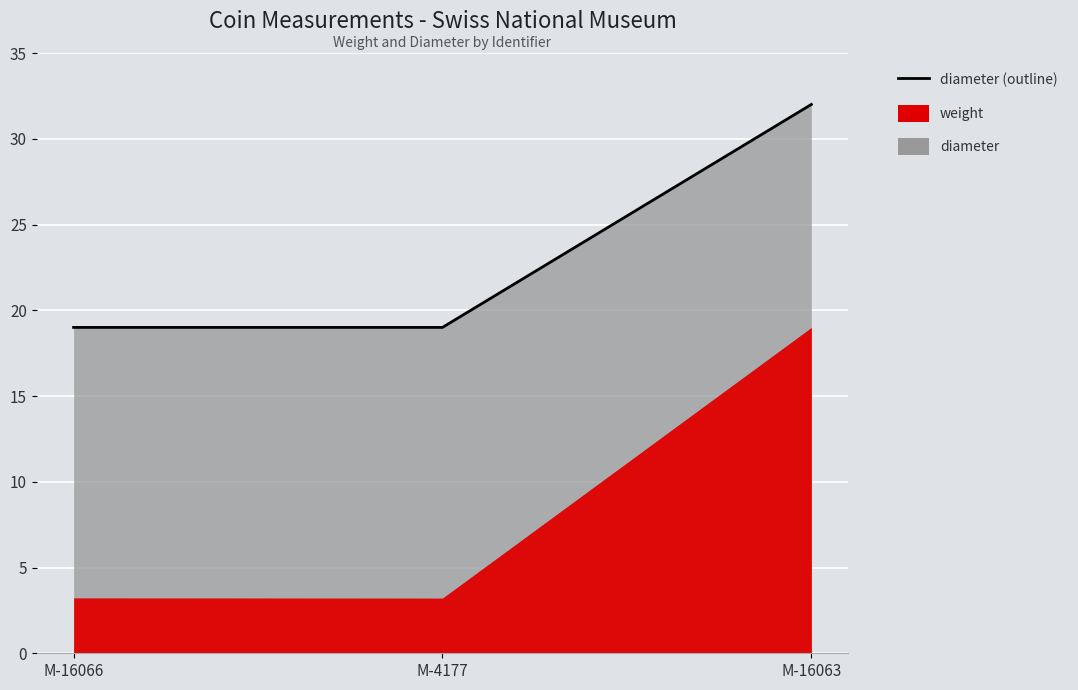

Read the value at M-16066, to the nearest 10.

20